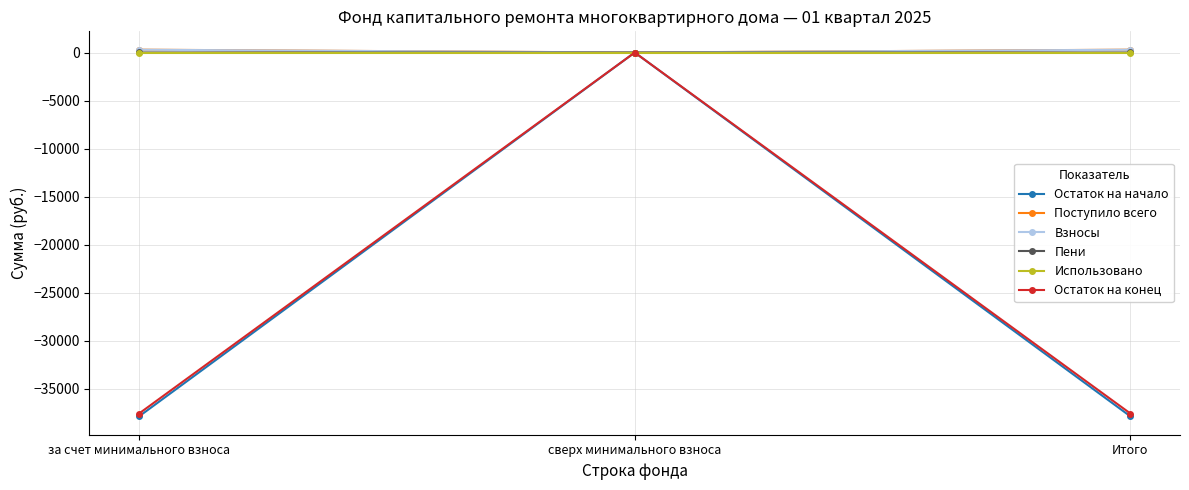

What is the difference between the maximum and minimum values in the Остаток на конец series?

37585.3